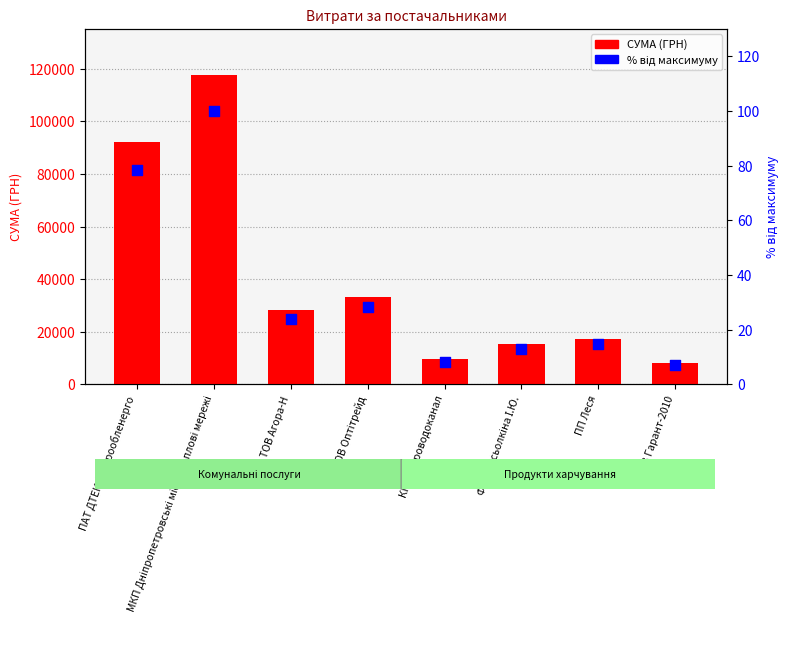

What are all the series names shown in the legend?

СУМА (ГРН), % від максимуму